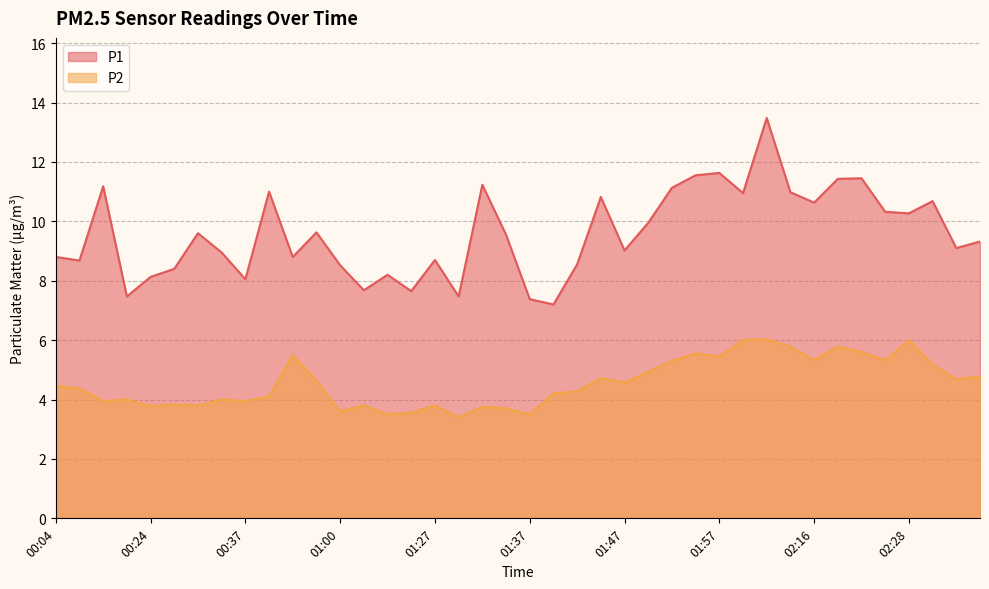

At which category is the sum across all series the highest?

02:11